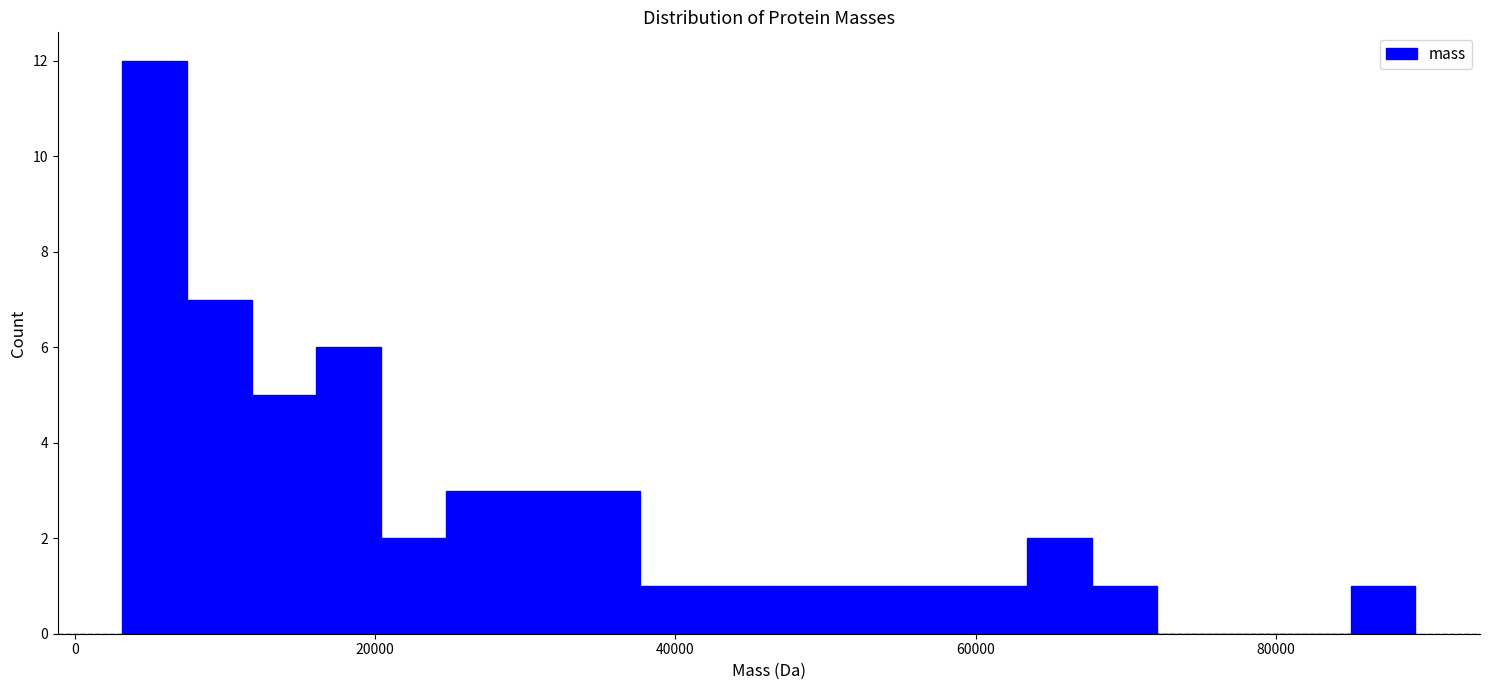

Around what value on the x-axis is the tallest bar? Give the approximate position of its centre, as read against the axis.

6000